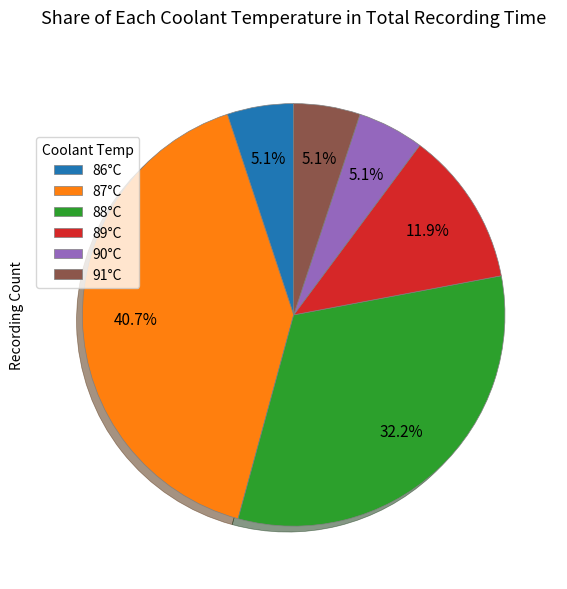

Is 88°C the majority of the pie?

No